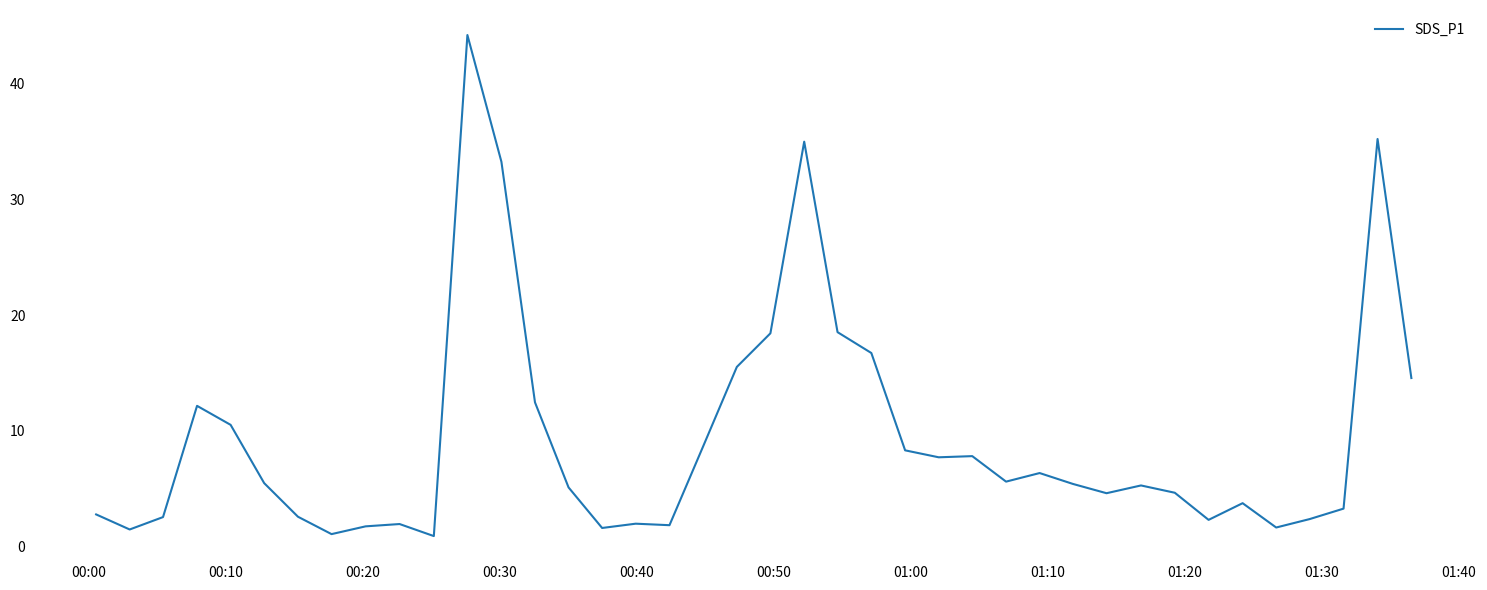

What is the difference between the maximum and minimum values?

43.2